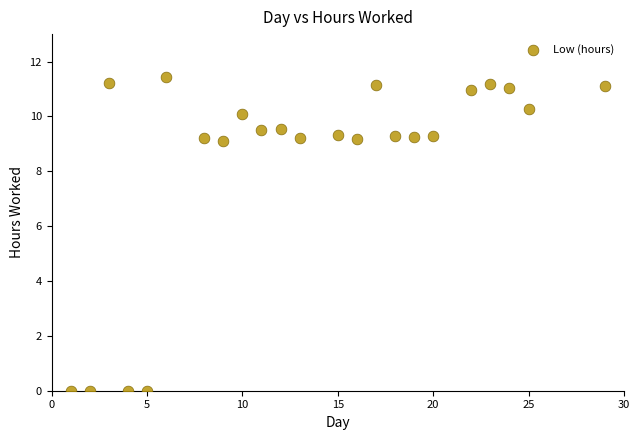

What is the range of X values (max minus min)?

28.0